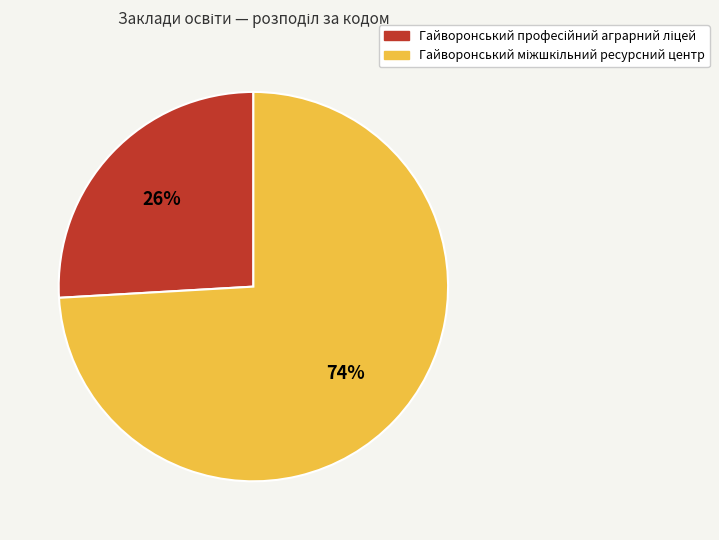

Is there a majority slice in this chart?

Yes